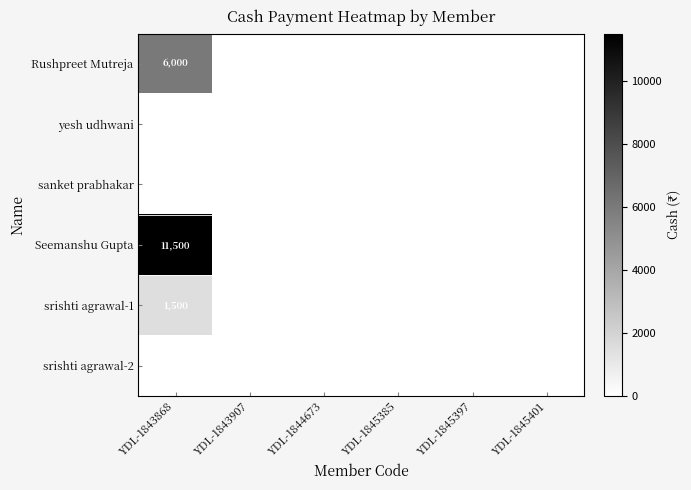

At which category is the sum across all series the highest?

YDL-1843868